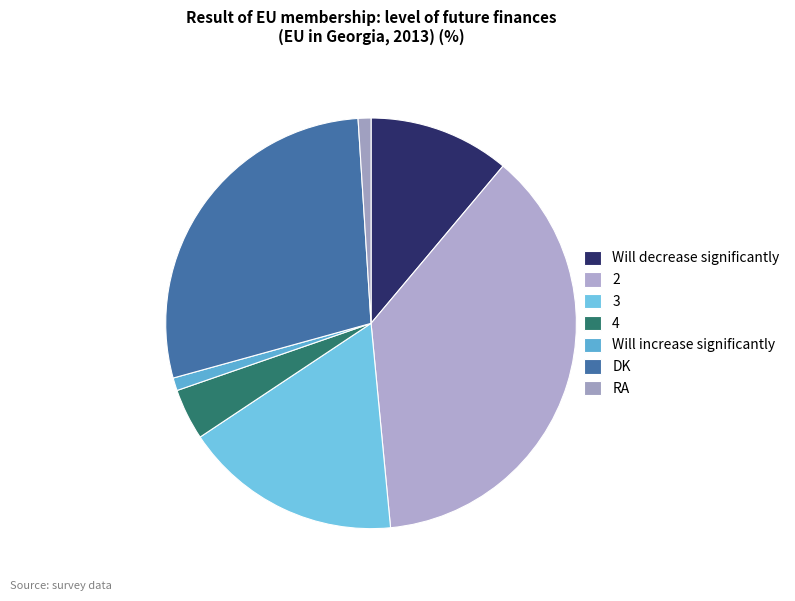

Is it true that Will increase significantly is 1% of the pie?

True